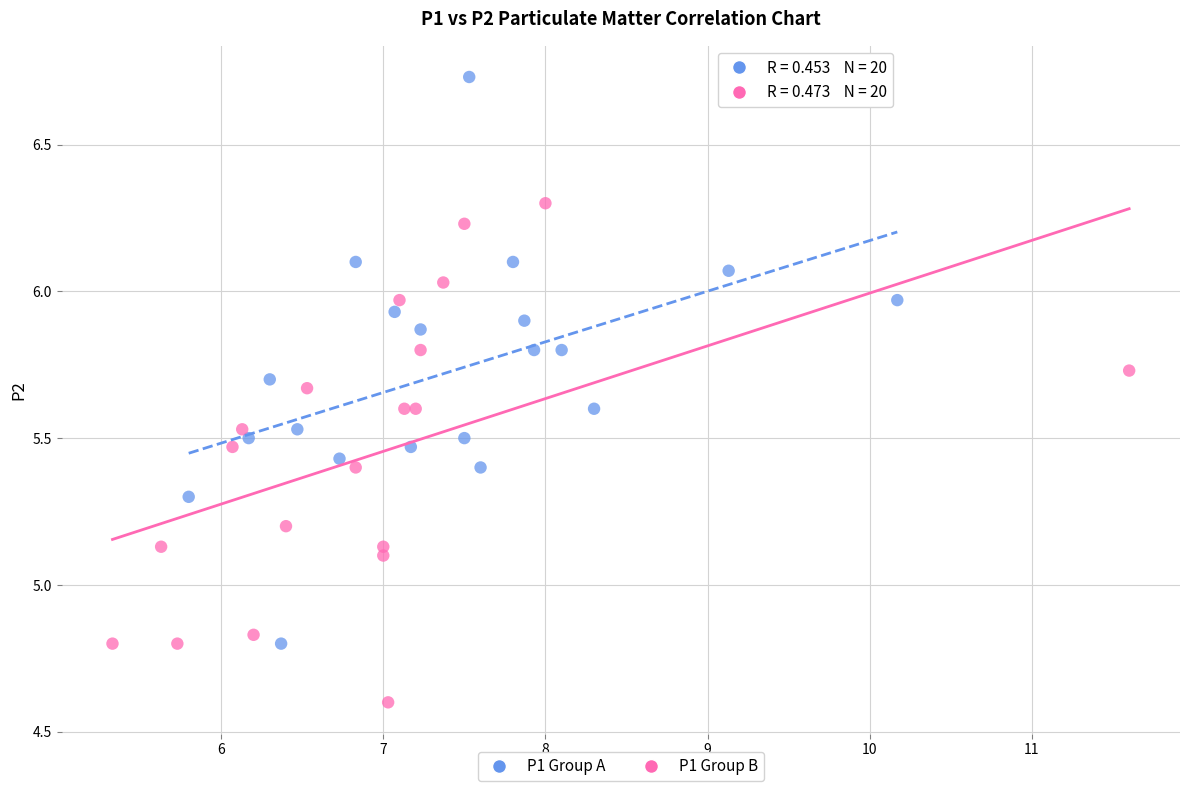

Which series contains the highest Y value?

P1 Group A